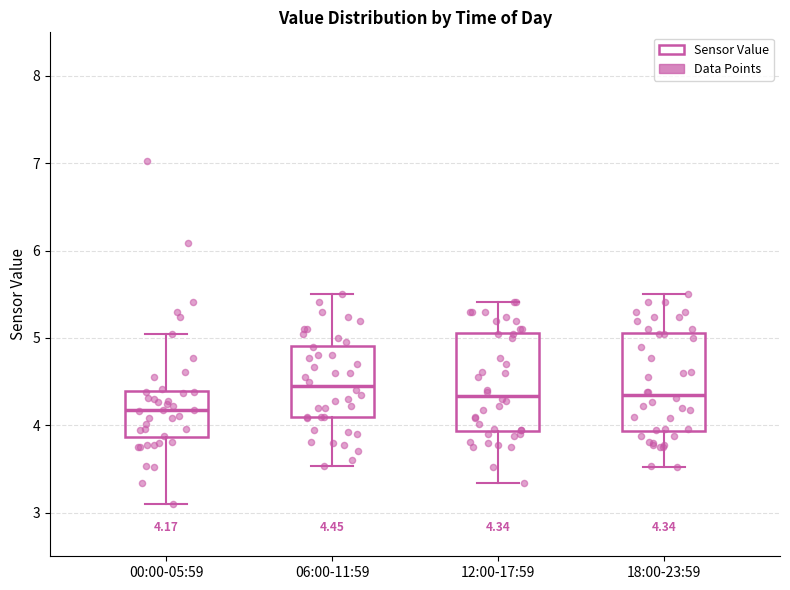

Which box has the lowest median line?

00:00-05:59